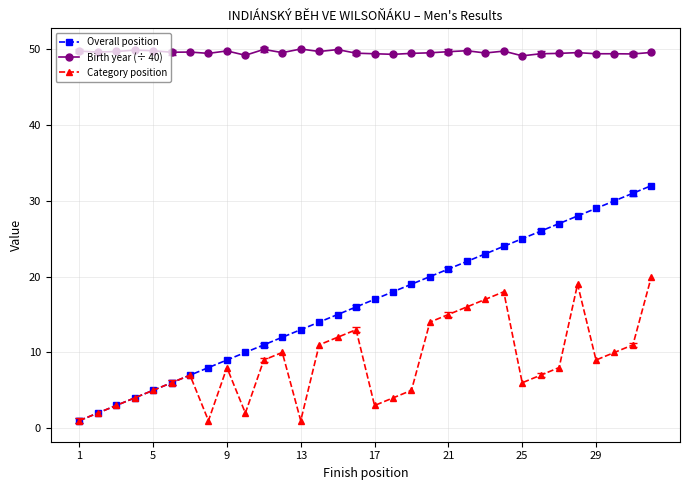

True or false: Overall position and Birth year (÷ 40) cross at least once.

False